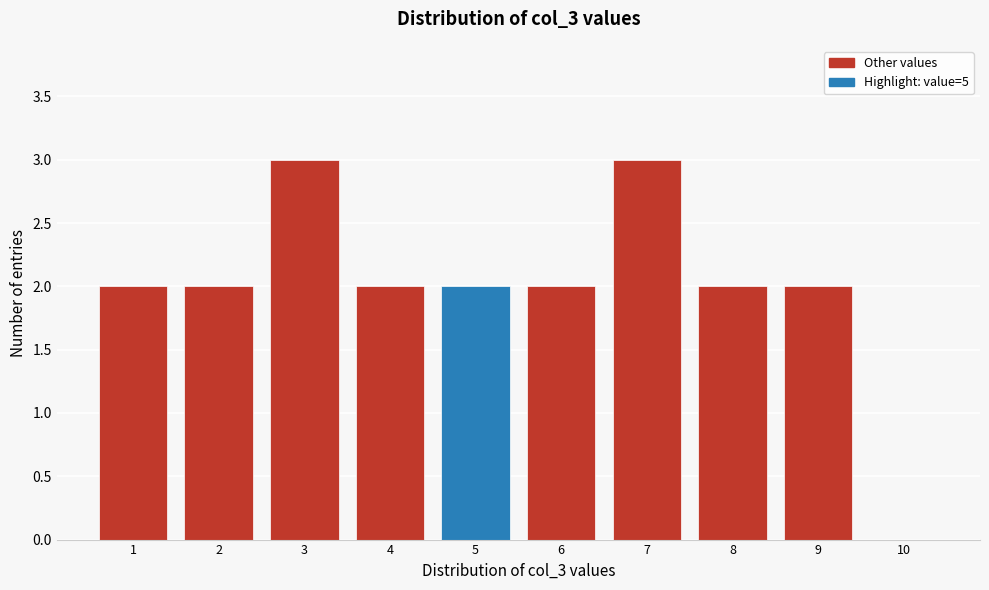

What is the height of the bar covering 6.5 to 7.5 on the x-axis? The values are not printed on the chart, so give them approximately, as read against the axis.

3